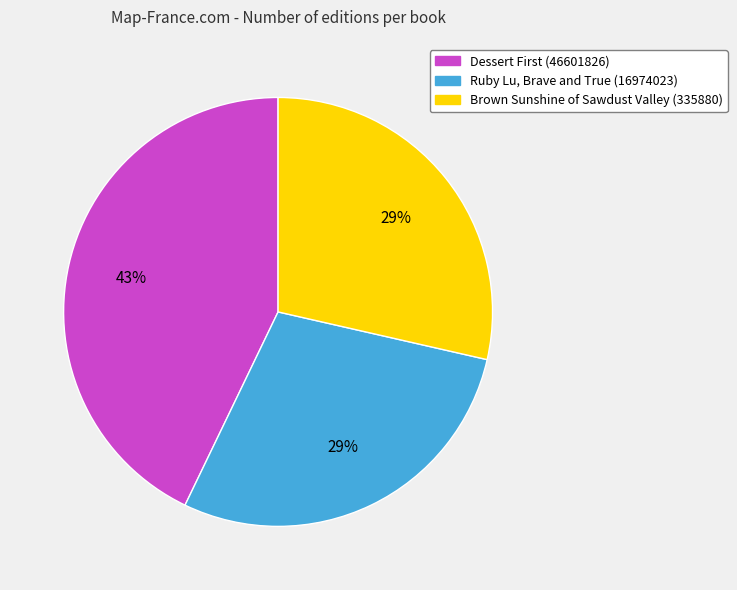

Count the number of slices in the pie.

3